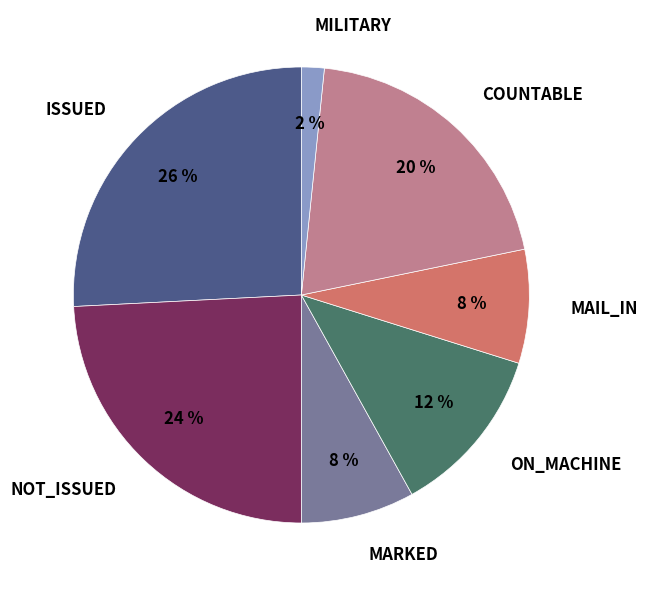

To the nearest percent, what is the average slice percentage?

14%